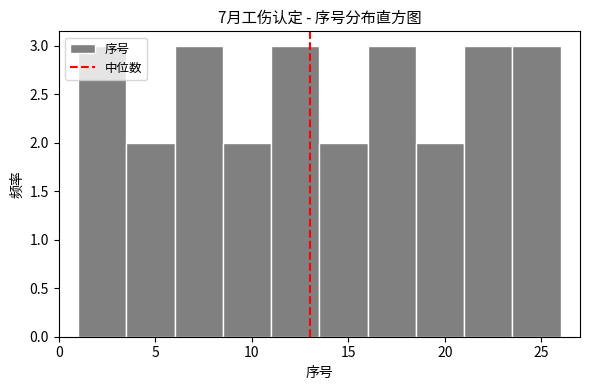

What is the height of the bar covering 21.0 to 23.5 on the x-axis? The values are not printed on the chart, so give them approximately, as read against the axis.

3